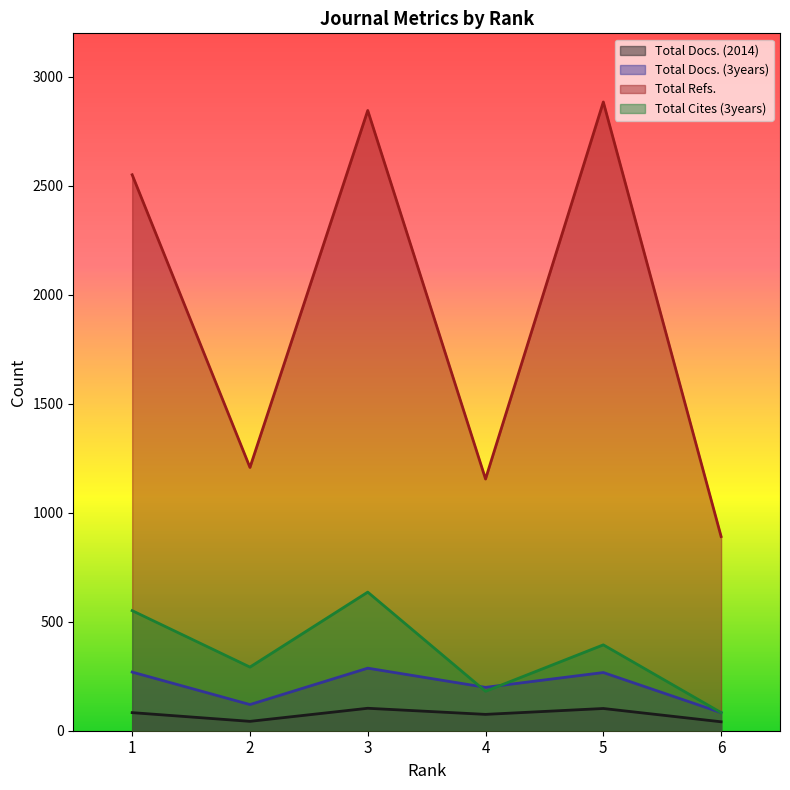

Rank the categories by Total Docs. (2014) value from highest to lowest.

3, 5, 1, 4, 2, 6